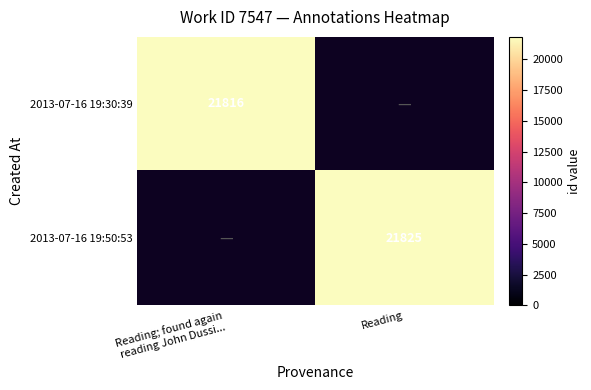

At how many categories does at least one series exceed 21819?

1